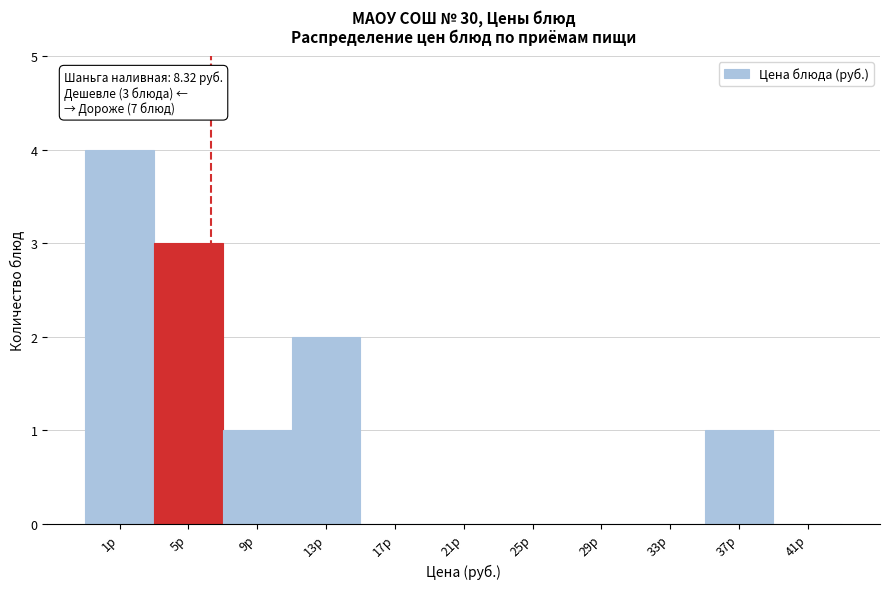

Reading left to right, extract all data points from this chart.

1р=4	5р=3	9р=1	13р=2	17р=0	21р=0	25р=0	29р=0	33р=0	37р=1	41р=0